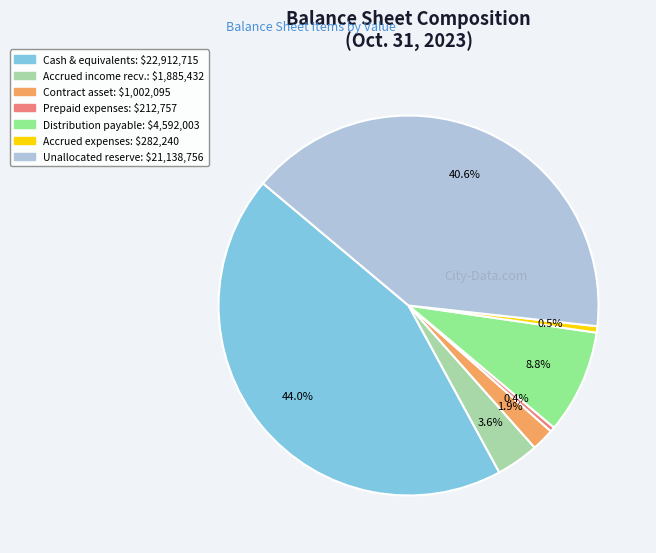

Is there any slice that represents more than half of the pie?

No